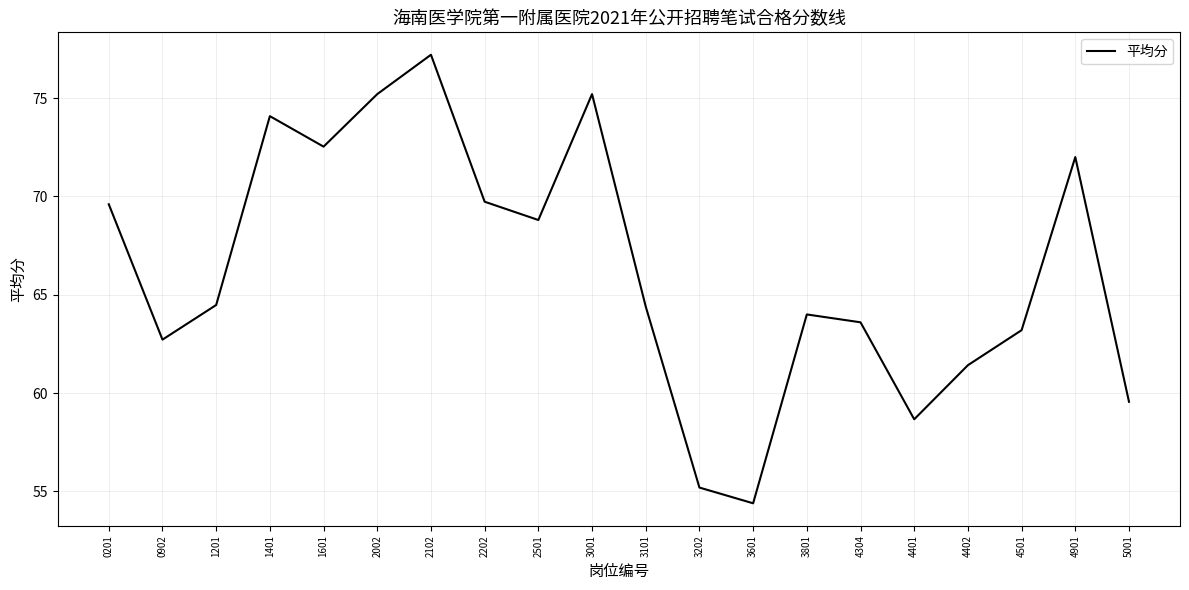

How many interior local peaks (higher than both neighbors) does the data have?

5